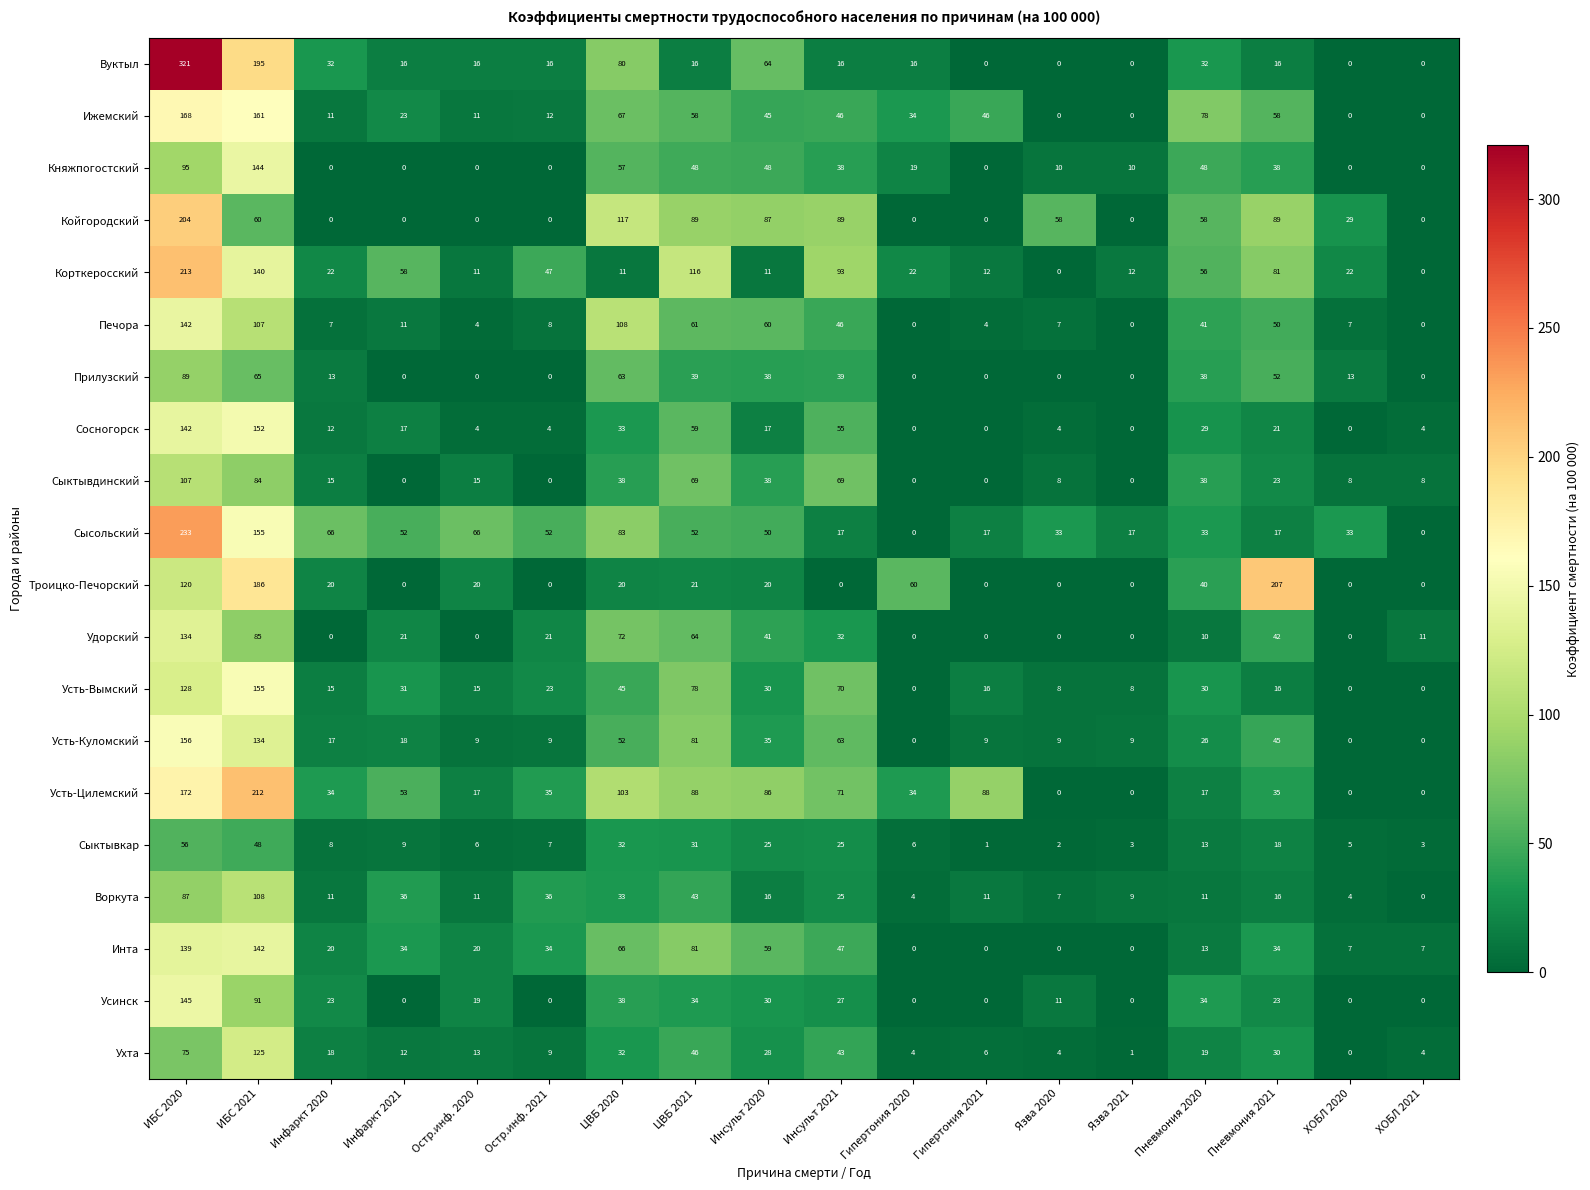

What is the difference between the Прилузский values at Язва 2020 and Инфаркт 2020?

13